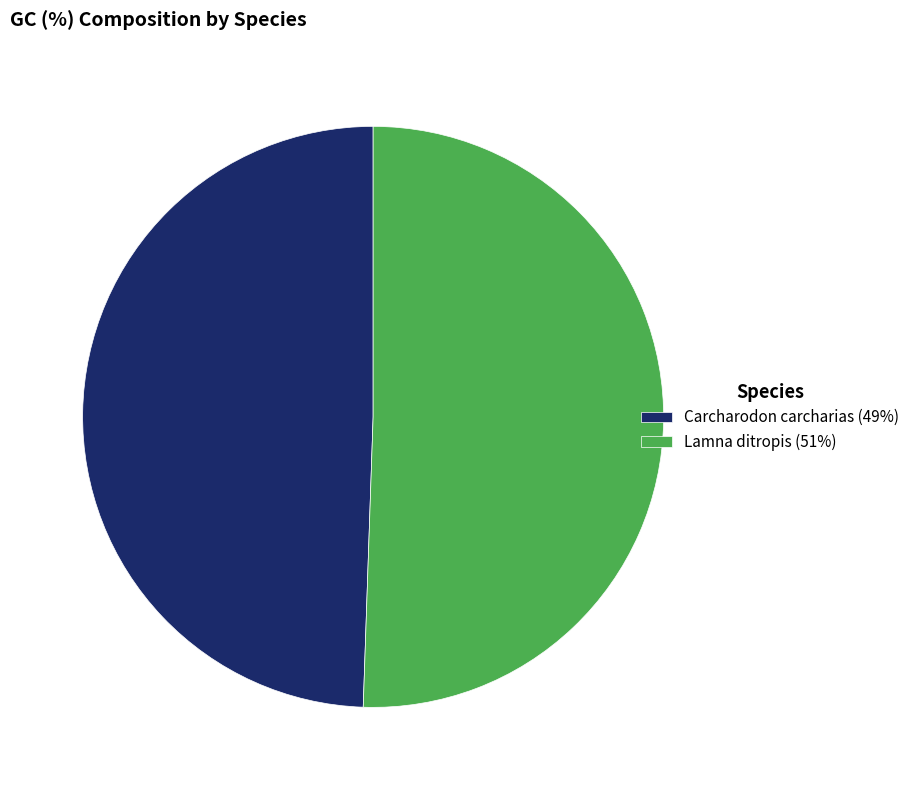

Is there any slice that represents more than half of the pie?

Yes